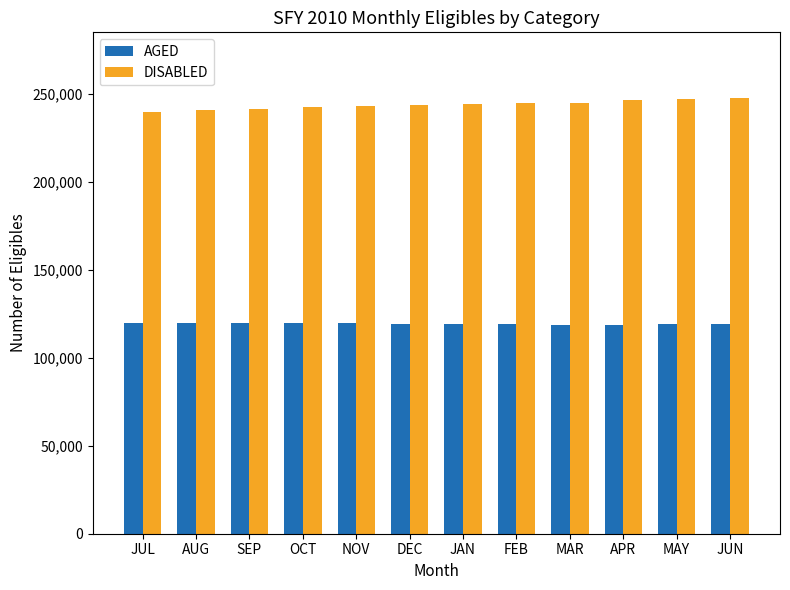

Which series has the widest spread of values?

DISABLED